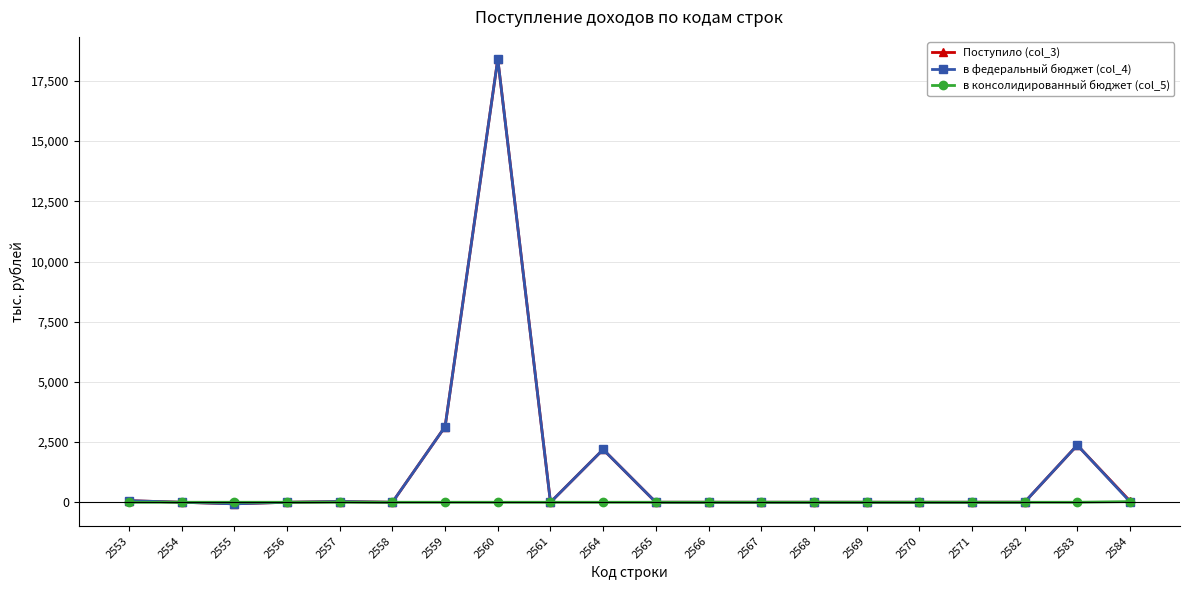

What is the maximum value for в консолидированный бюджет (col_5)?

27